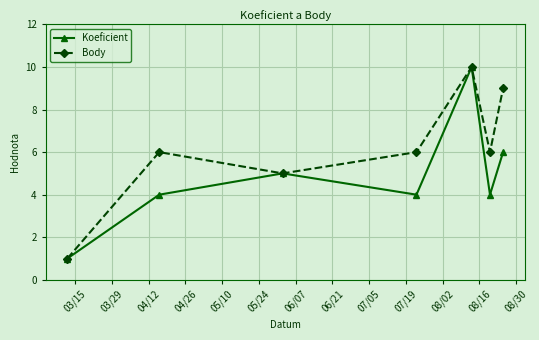

Reading right to left, transcribe all the data shown in this chart.

Koeficient: 6	4	10	4	5	4	1
Body: 9	6	10	6	5	6	1